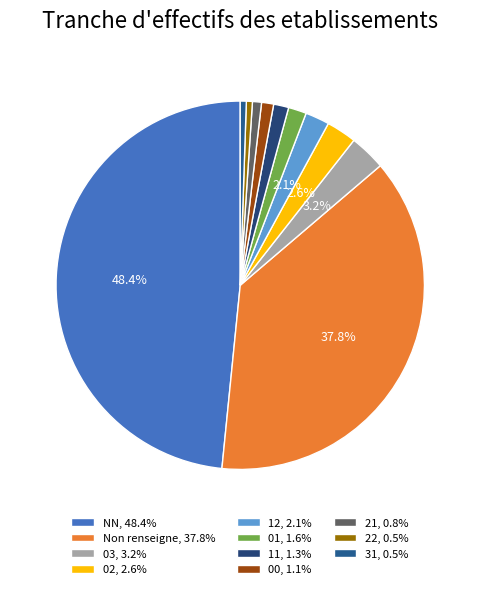

Is there any slice that represents more than half of the pie?

No